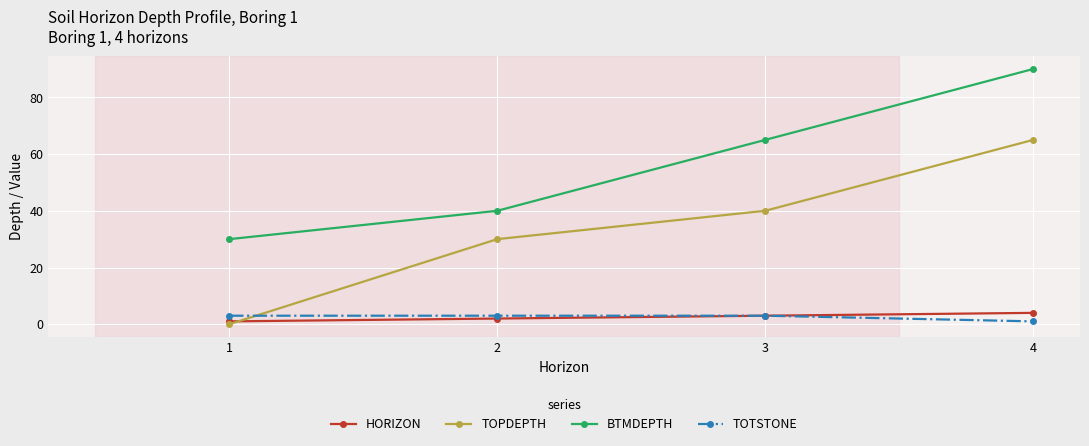

The value of BTMDEPTH at 4 is 37. True or false?

False